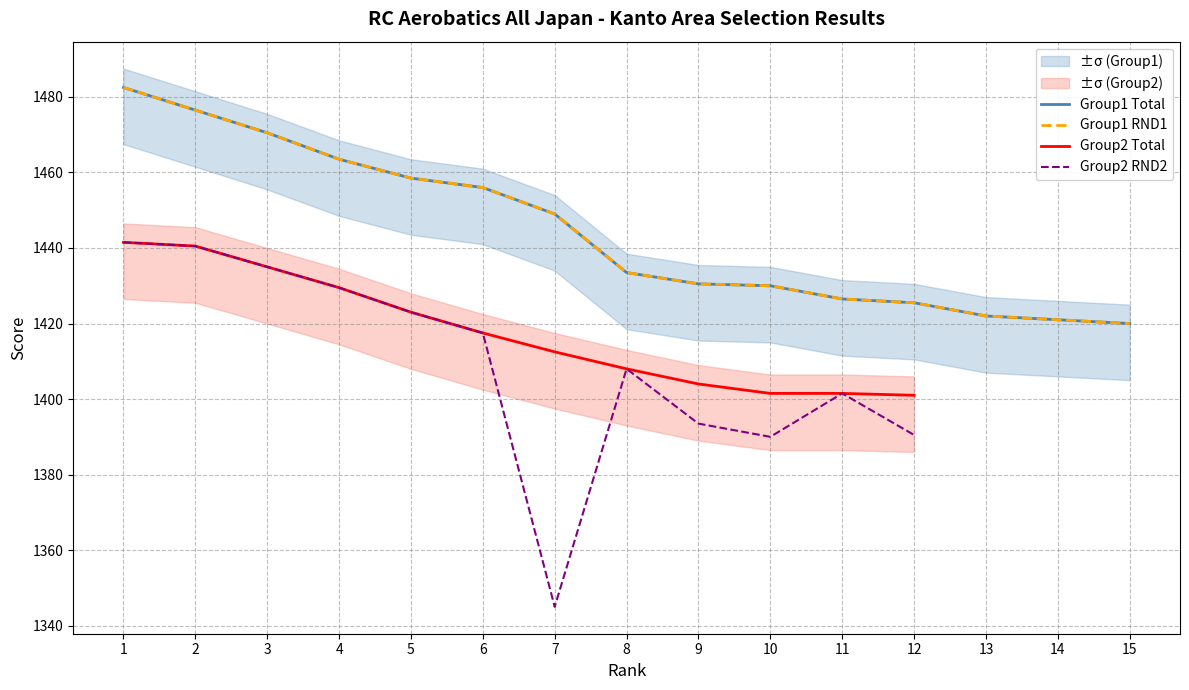

At which category does the chart reach its peak across all series?

1